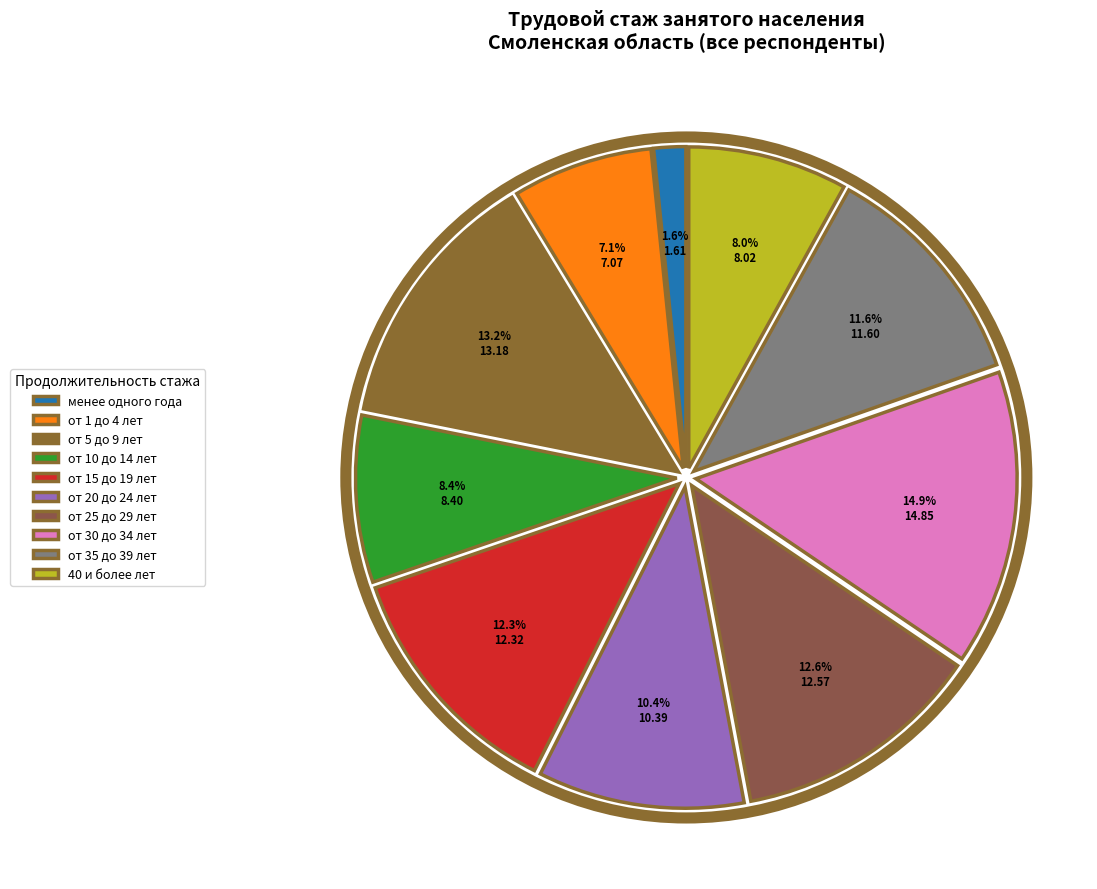

To the nearest percent, what is the difference between the от 30 до 34 лет and от 10 до 14 лет slice percentages?

6%